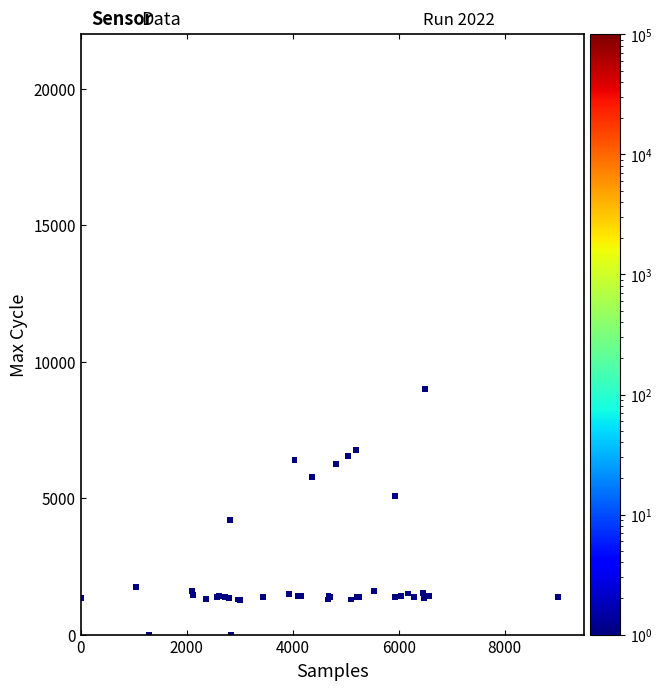

What Y value in the scatter plot is closest to 4500?

4208.8